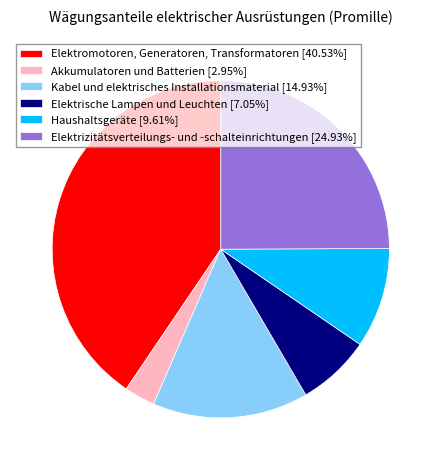

Is there a majority slice in this chart?

No